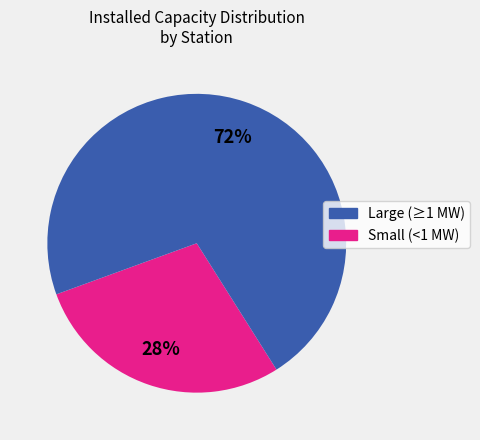

Is there a majority slice in this chart?

Yes